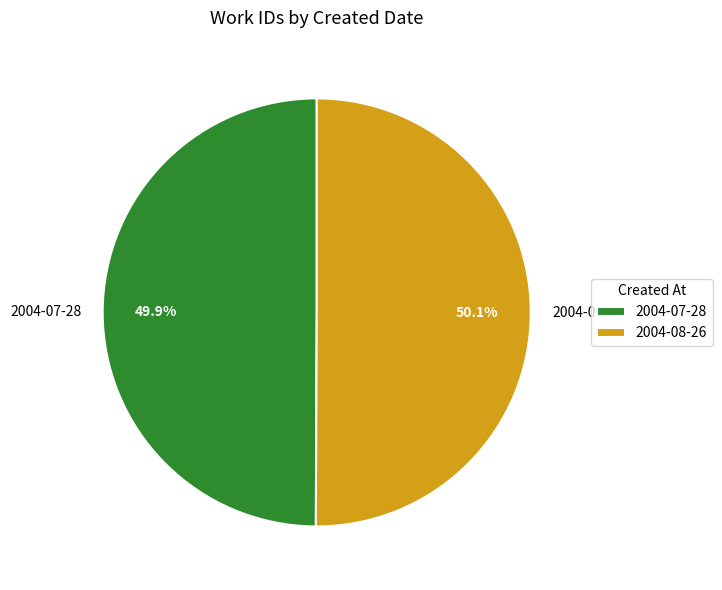

What is the ratio of the value at 2004-08-26 to the value at 2004-07-28?

1.0